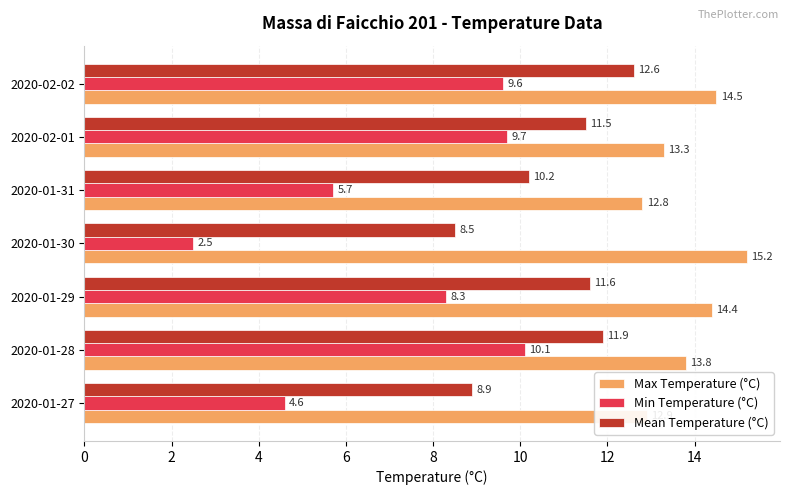

Rank the series by their average value, from lowest to highest.

Min Temperature (°C), Mean Temperature (°C), Max Temperature (°C)